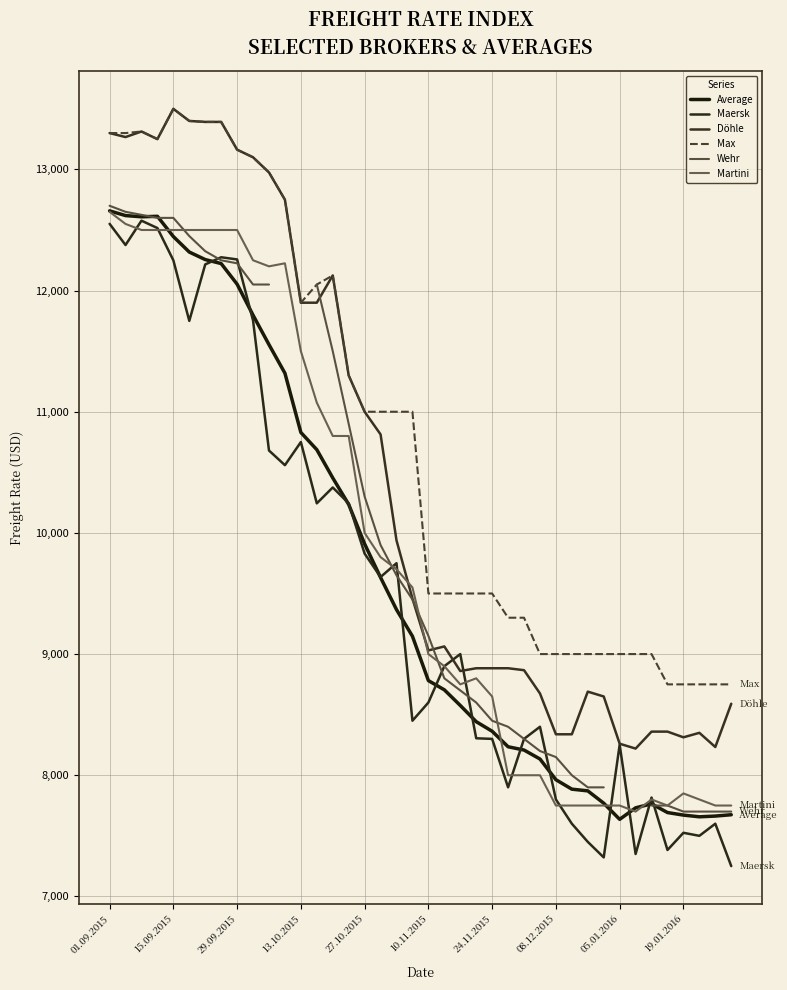

How many data points in Max are less than 11000?

20